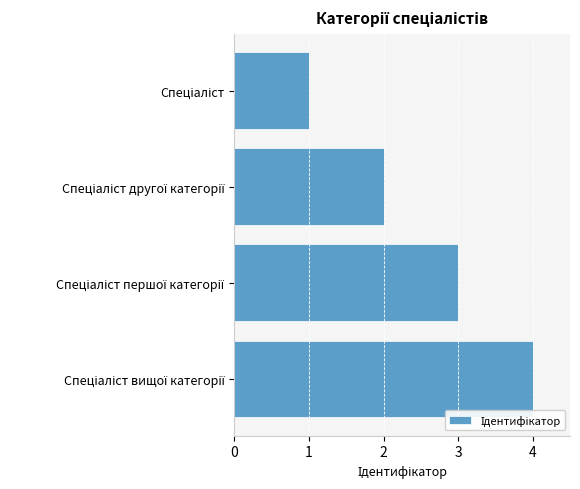

What is the difference between the maximum and minimum values?

3